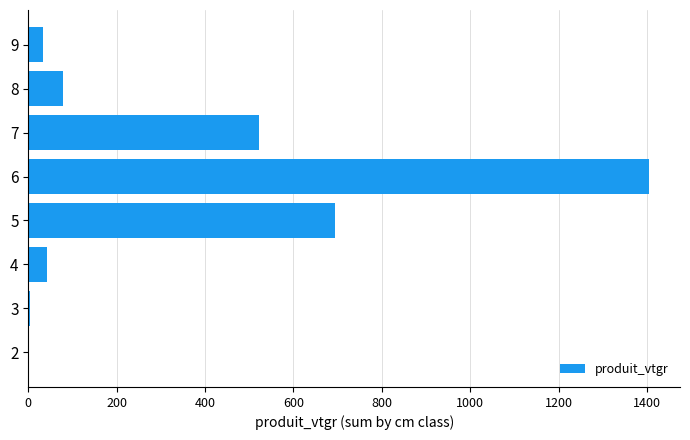

What is the maximum value shown in the chart?

1404.5